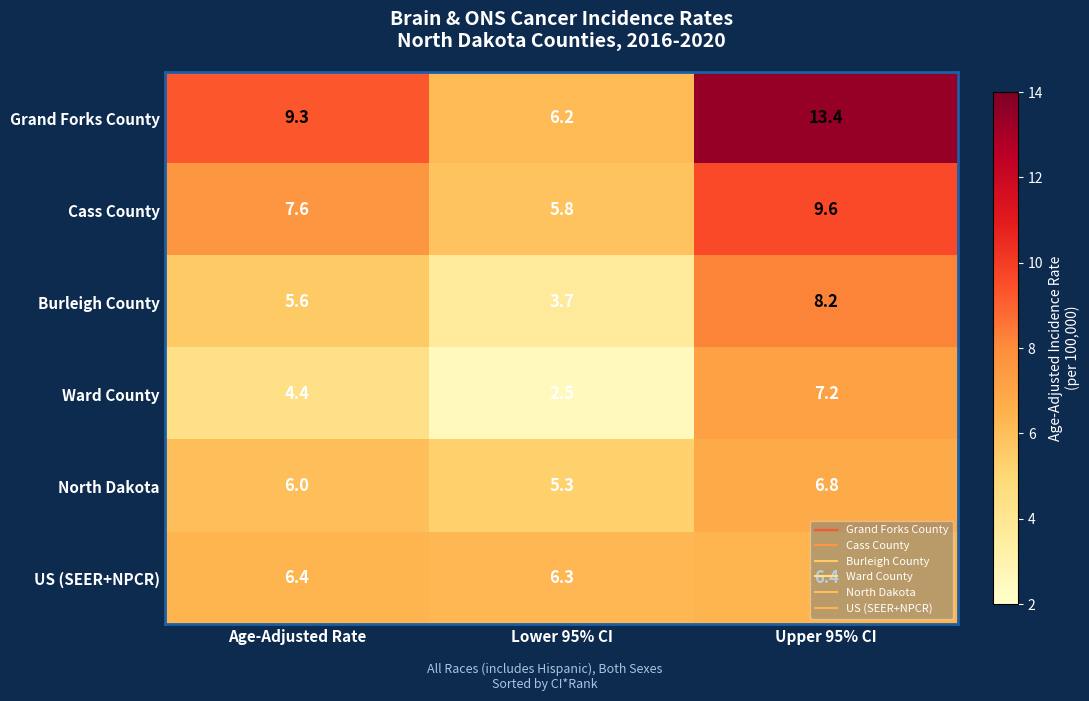

How many US (SEER+NPCR) values are between 6 and 7?

3